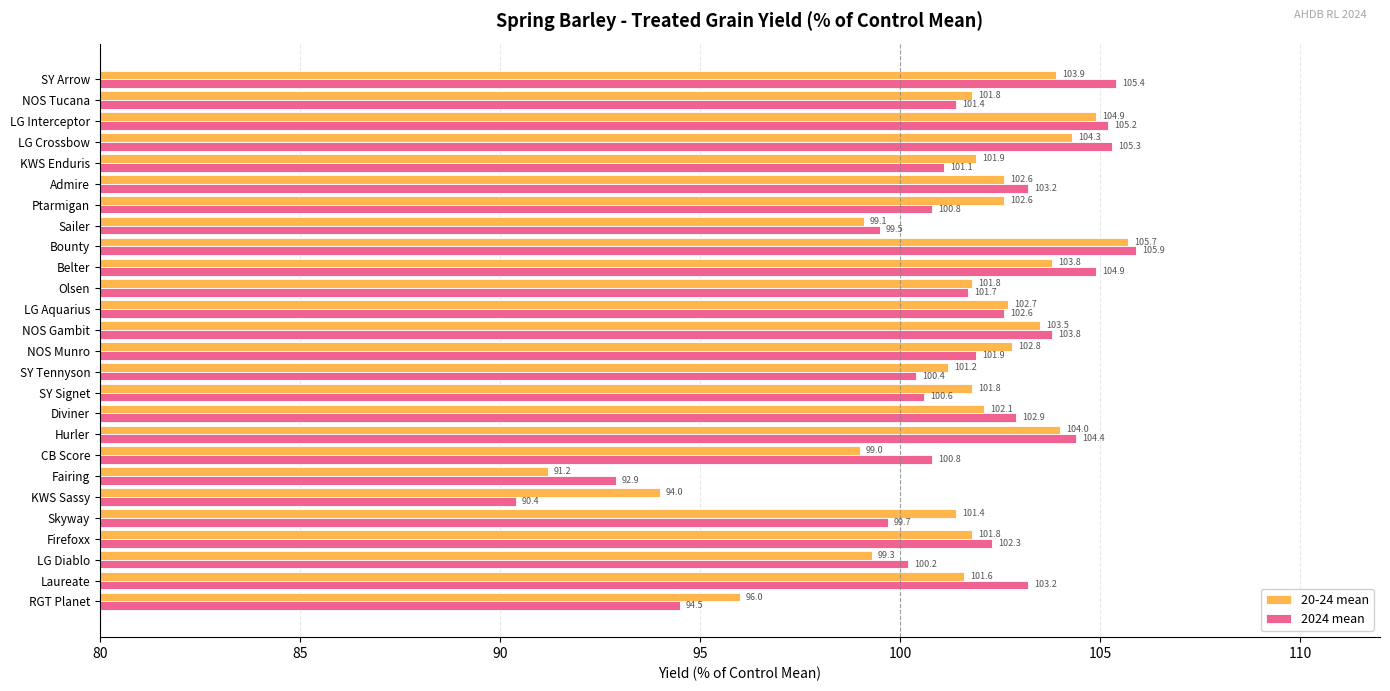

Where is 2024 mean nearest to the value 98?

Sailer